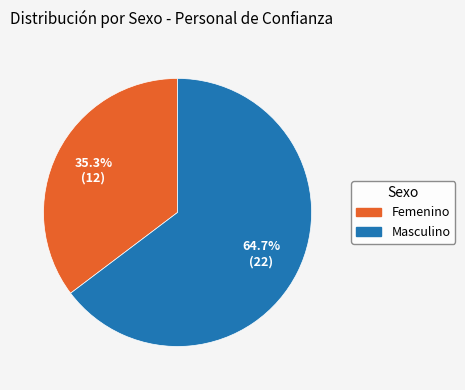

Does Femenino account for over 50% of the chart?

No